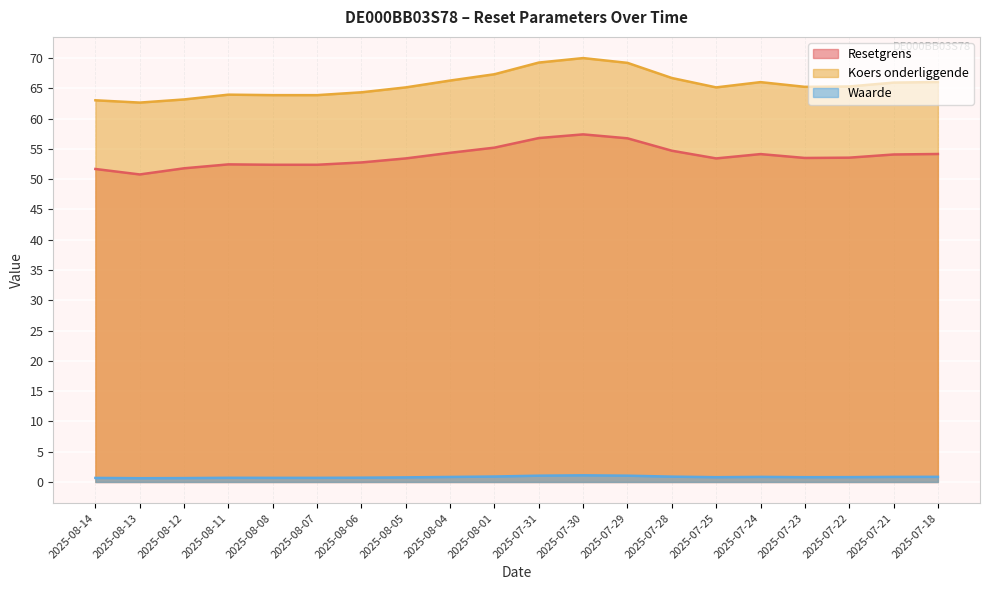

Which label corresponds to the smallest value in the chart?

2025-08-13